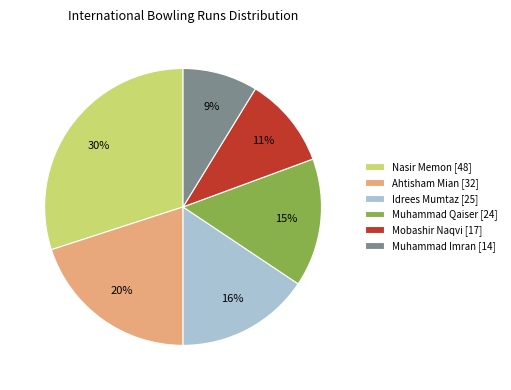

To the nearest percent, what portion does Idrees Mumtaz represent?

16%